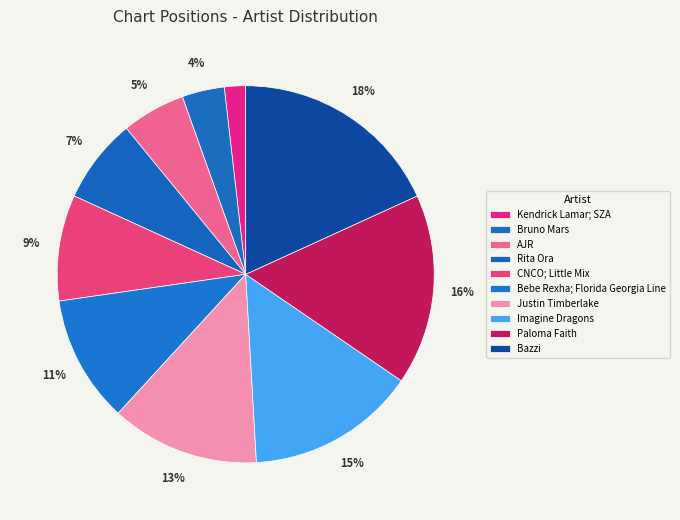

Approximately how many times larger is the value at AJR compared to Imagine Dragons?

0.4